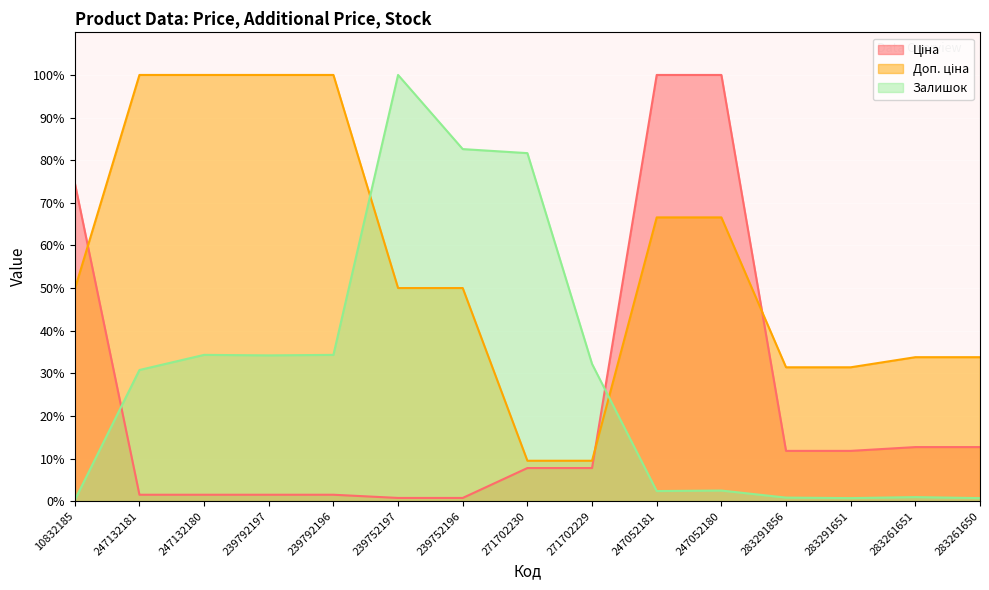

What is the difference between the highest and lowest values at 247052181?

97.6